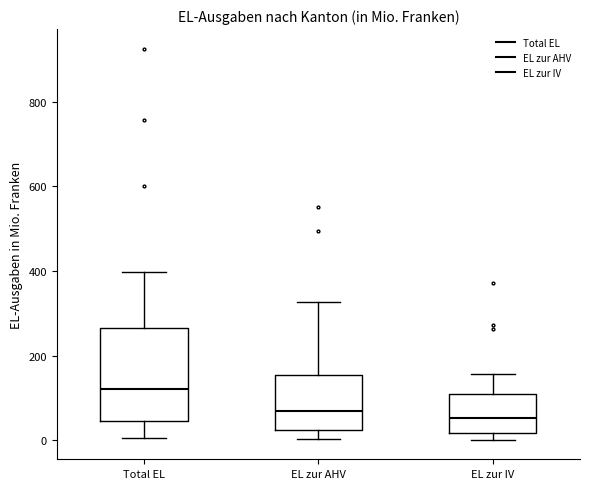

Which box is the tallest, from its lower edge to its upper edge?

Total EL